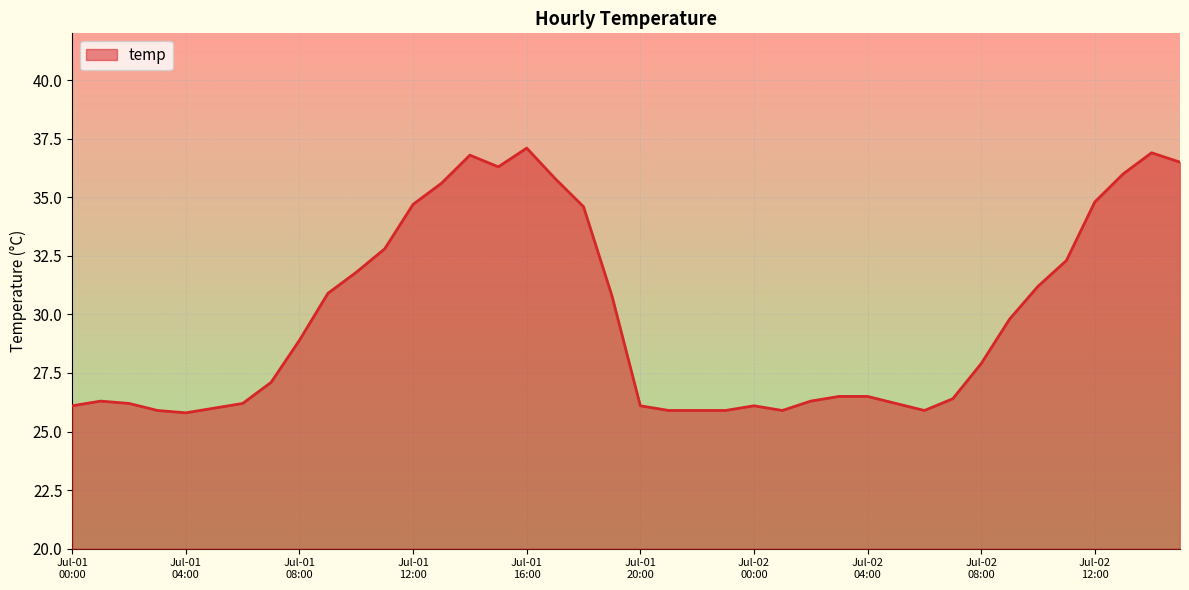

What is the minimum value shown in the chart?

25.8